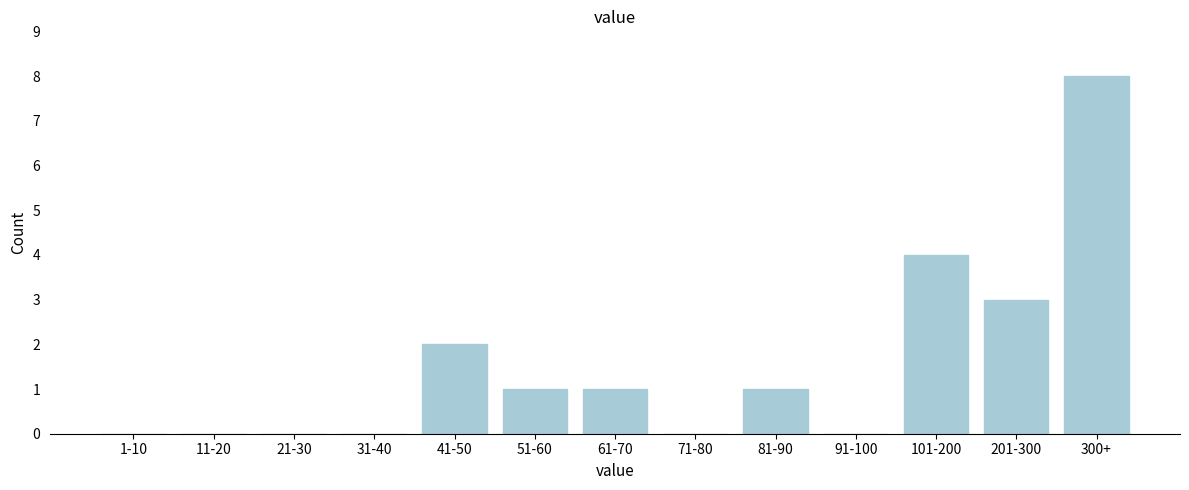

Reading left to right, transcribe all the data shown in this chart.

1-10=0	11-20=0	21-30=0	31-40=0	41-50=2	51-60=1	61-70=1	71-80=0	81-90=1	91-100=0	101-200=4	201-300=3	300+=8